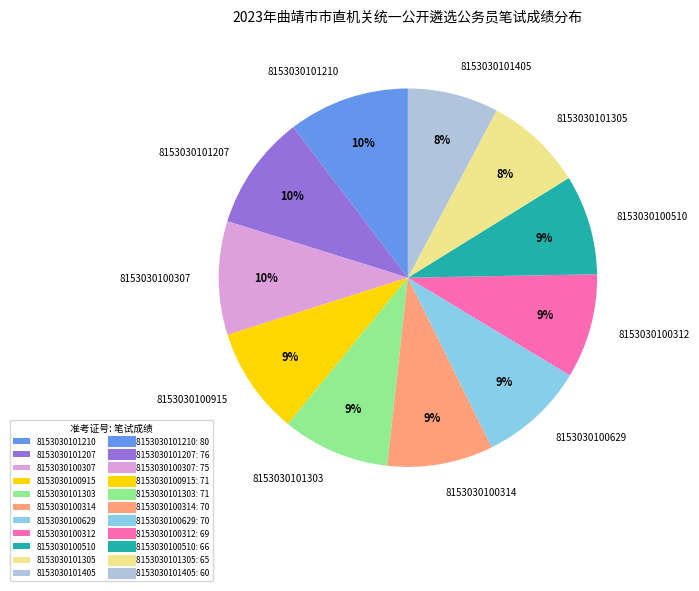

How many slices are in this pie chart?

11